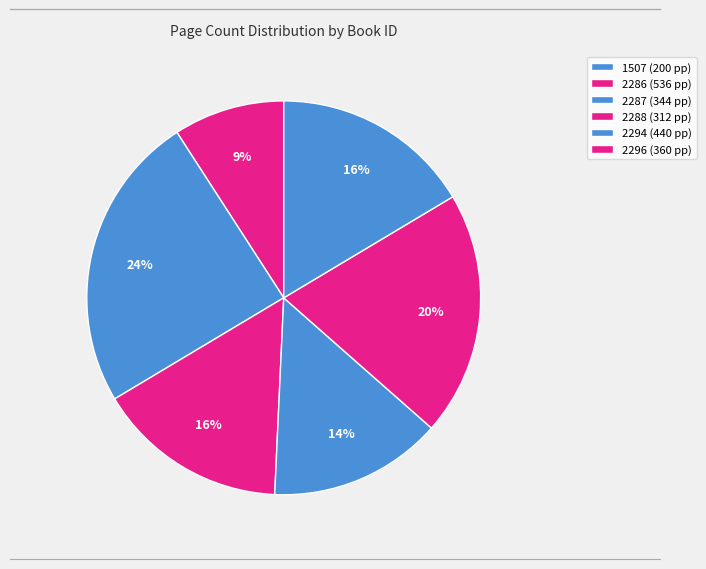

The 2296 slice represents 29% of the pie. True or false?

False